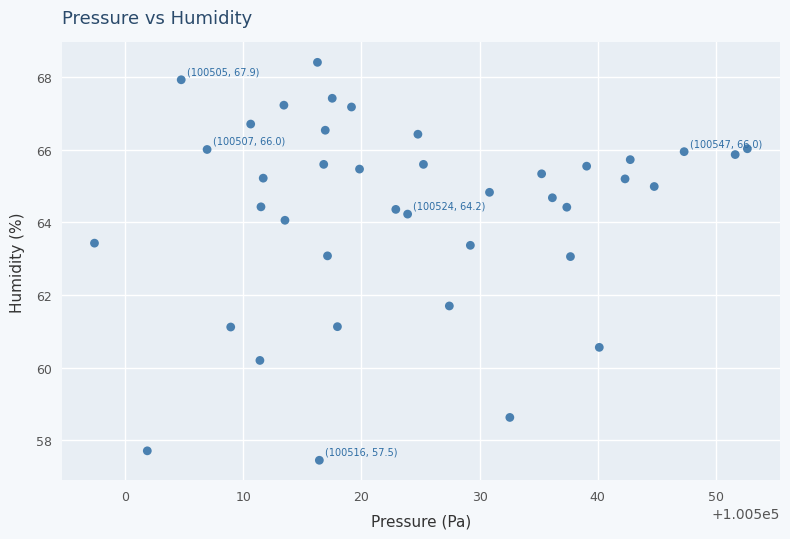

What Y value in the scatter plot is closest to 62?

61.7